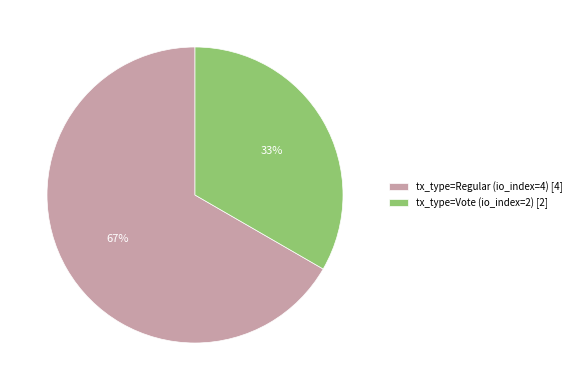

What is the ratio of the value at tx_type=Vote (io_index=2) to the value at tx_type=Regular (io_index=4)?

0.5